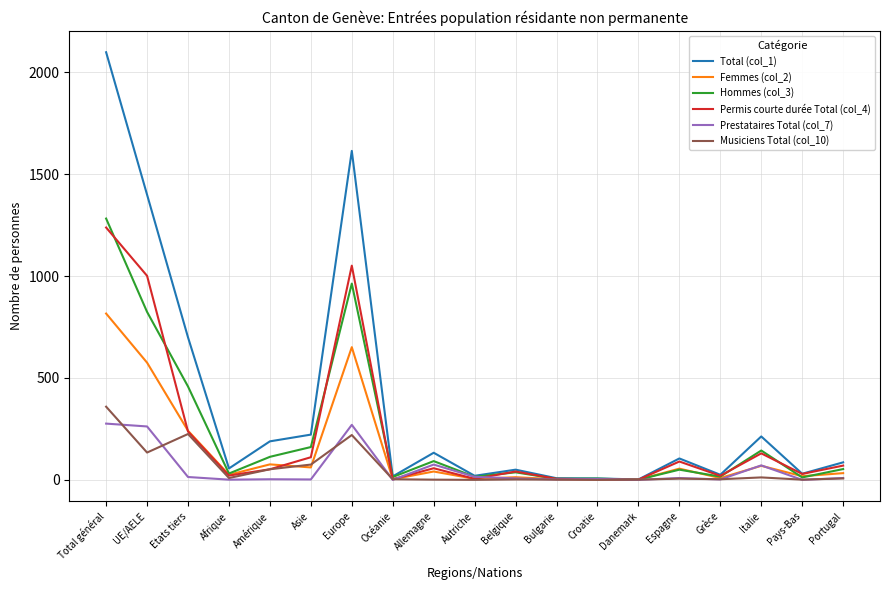

What is the average value of the Musiciens Total (col_10) series?

58